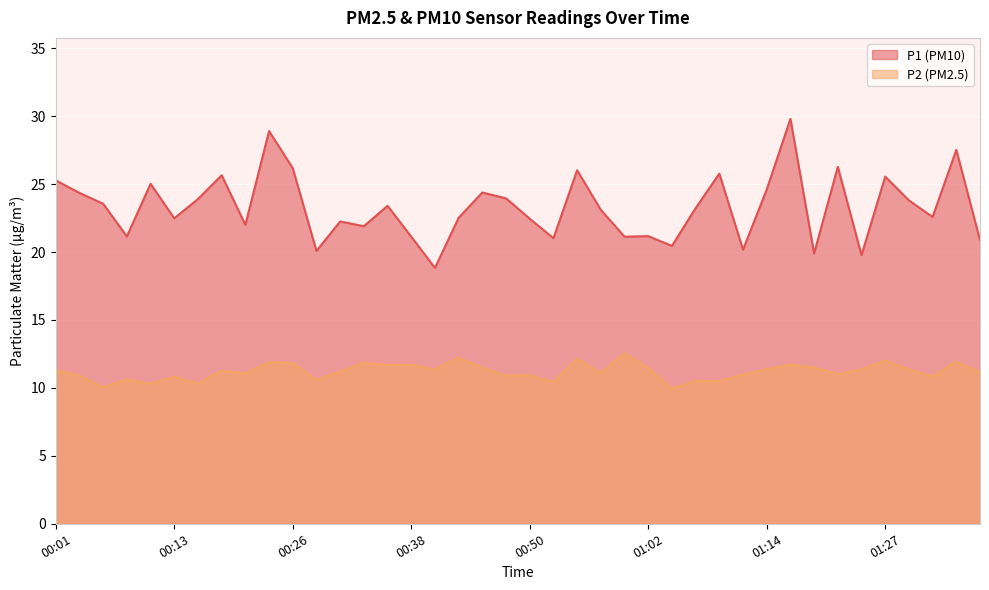

What is the average value of the P2 series?

11.2